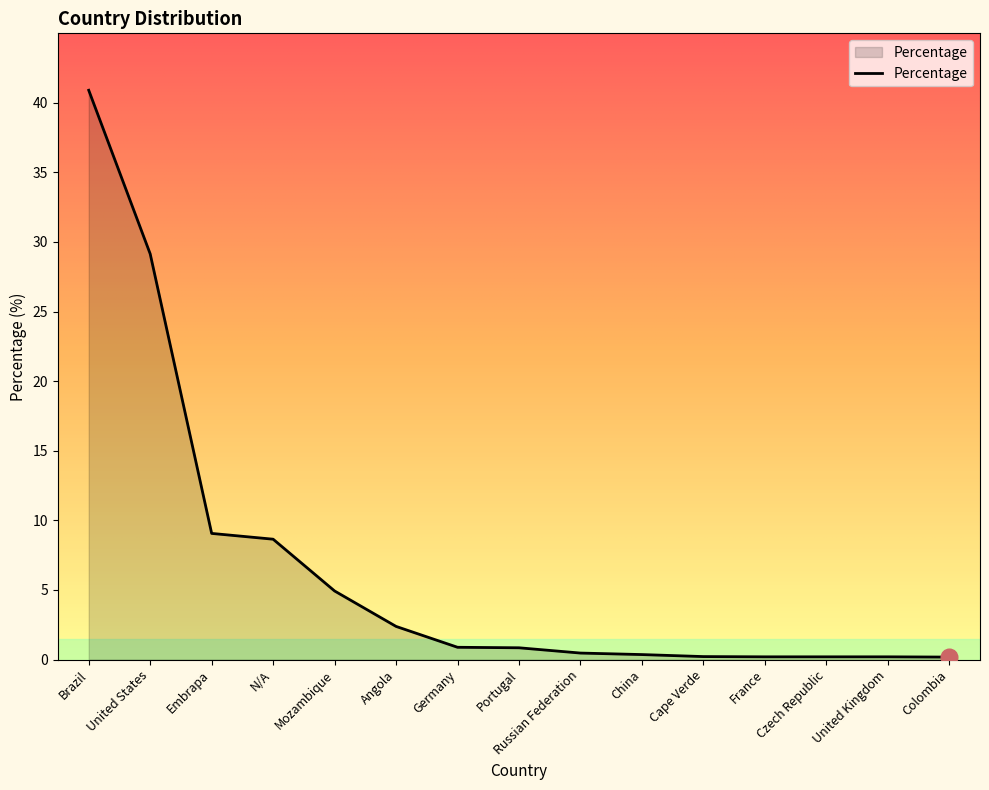

Which has a higher value, United States or Colombia?

United States